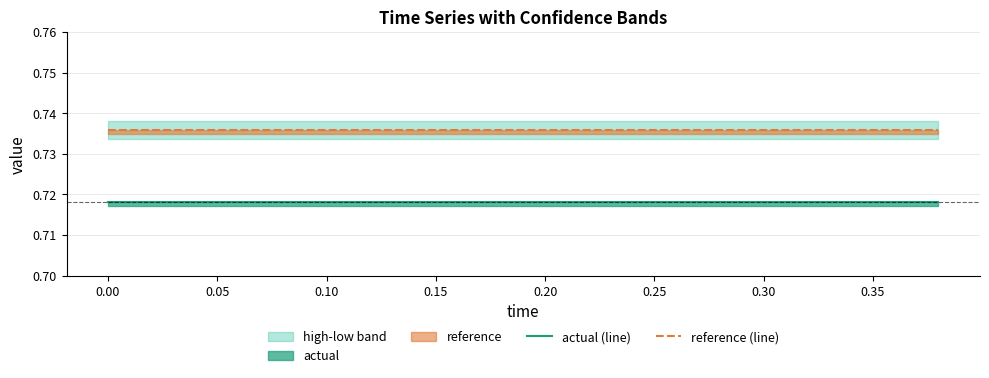

True or false: actual (line) and reference (line) intersect in this chart.

False